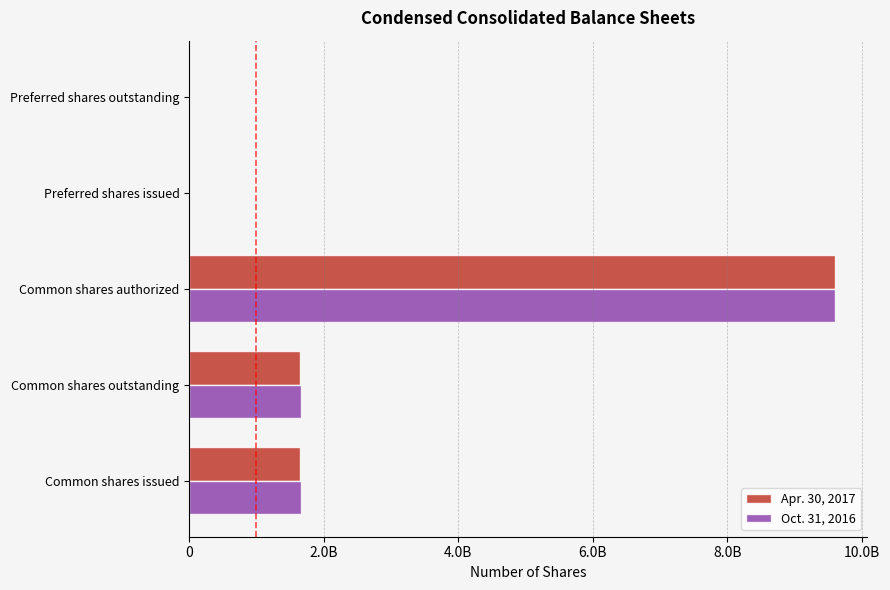

At which category is the sum across all series the highest?

Common shares authorized